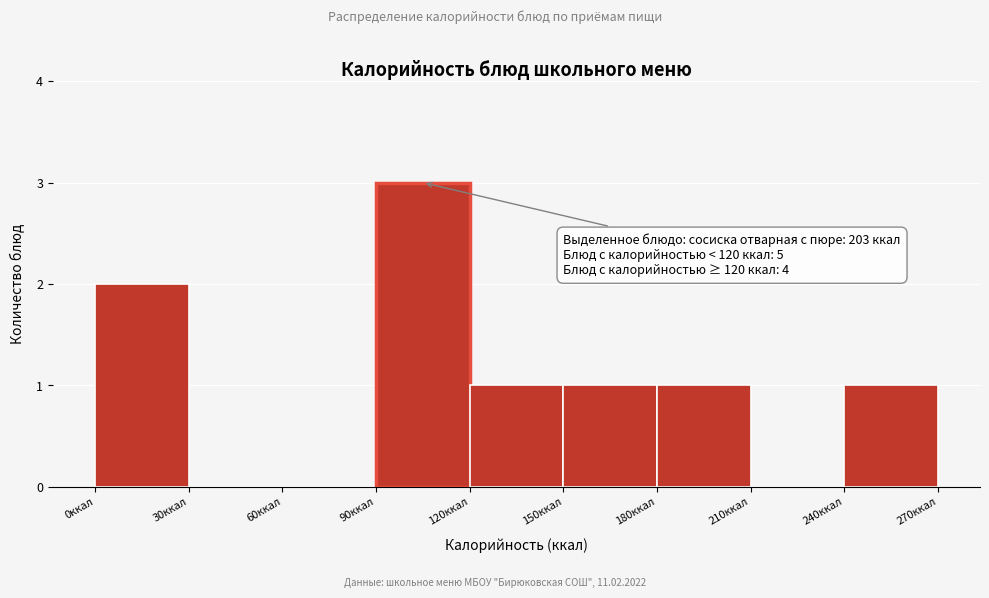

Which range on the x-axis has the tallest bar?

90 to 120